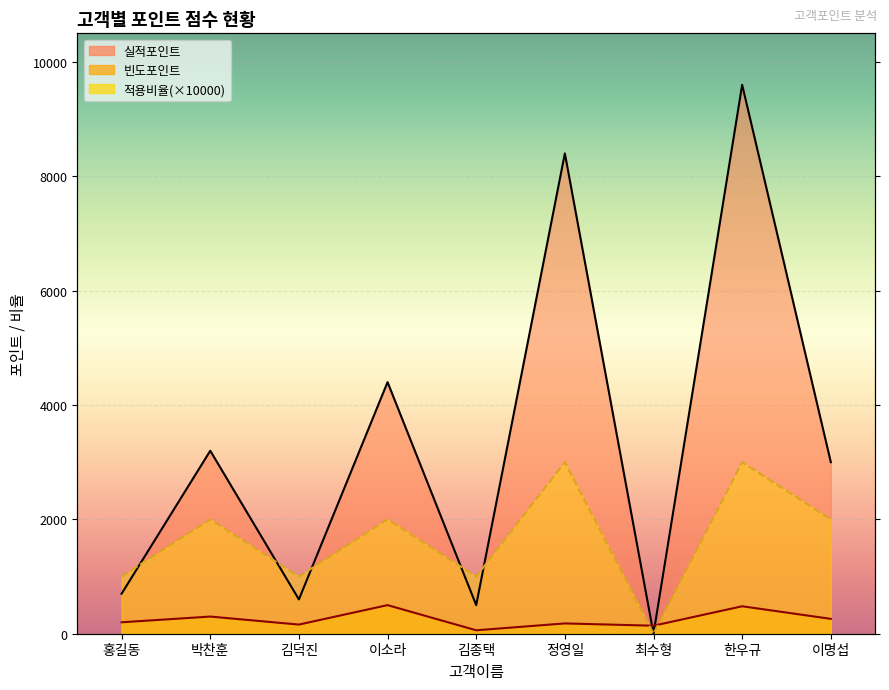

What is the label of the 8th point from the right?

박찬훈